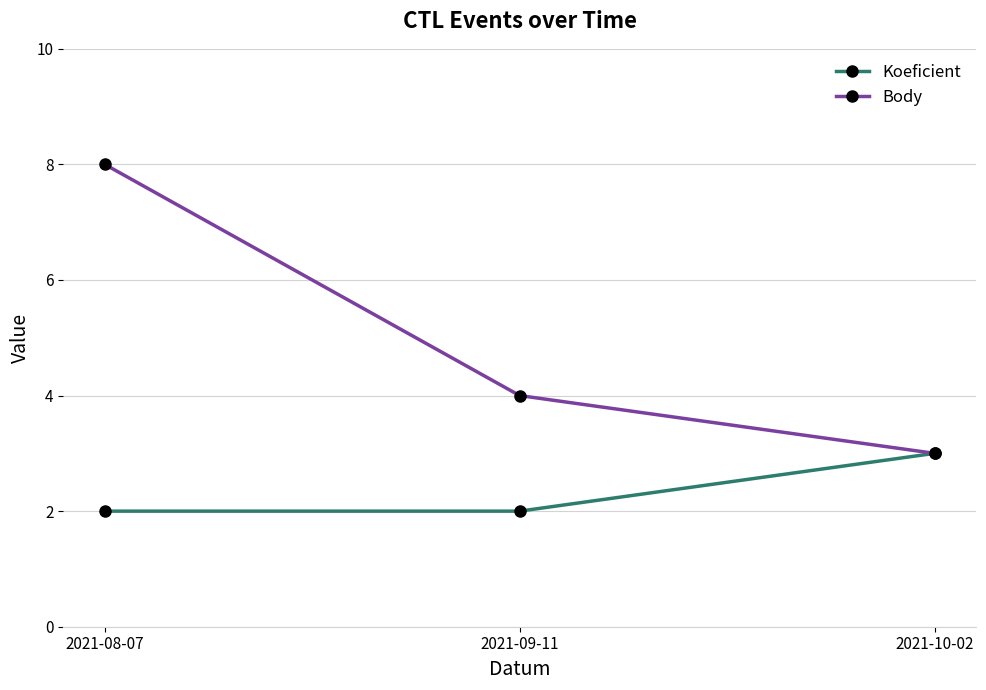

Is this an area chart (filled region under the line)?

No